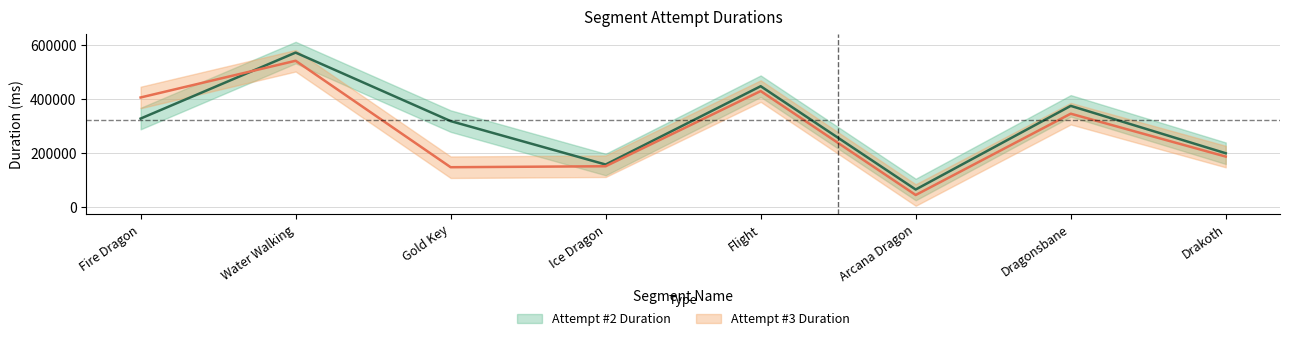

How many lines are shown in the chart?

2